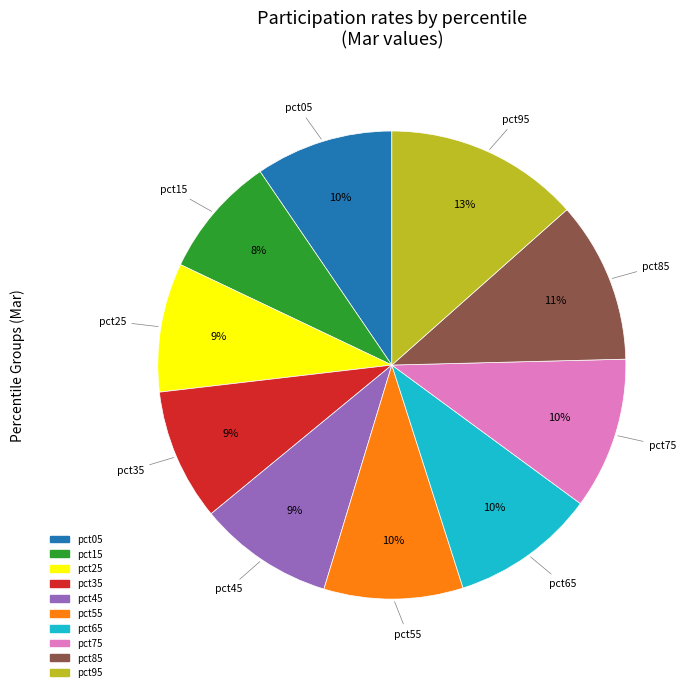

Is there a majority slice in this chart?

No